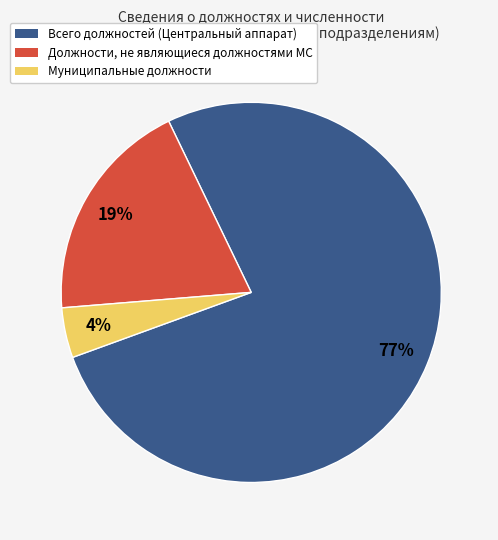

How many segments does this pie chart have?

3